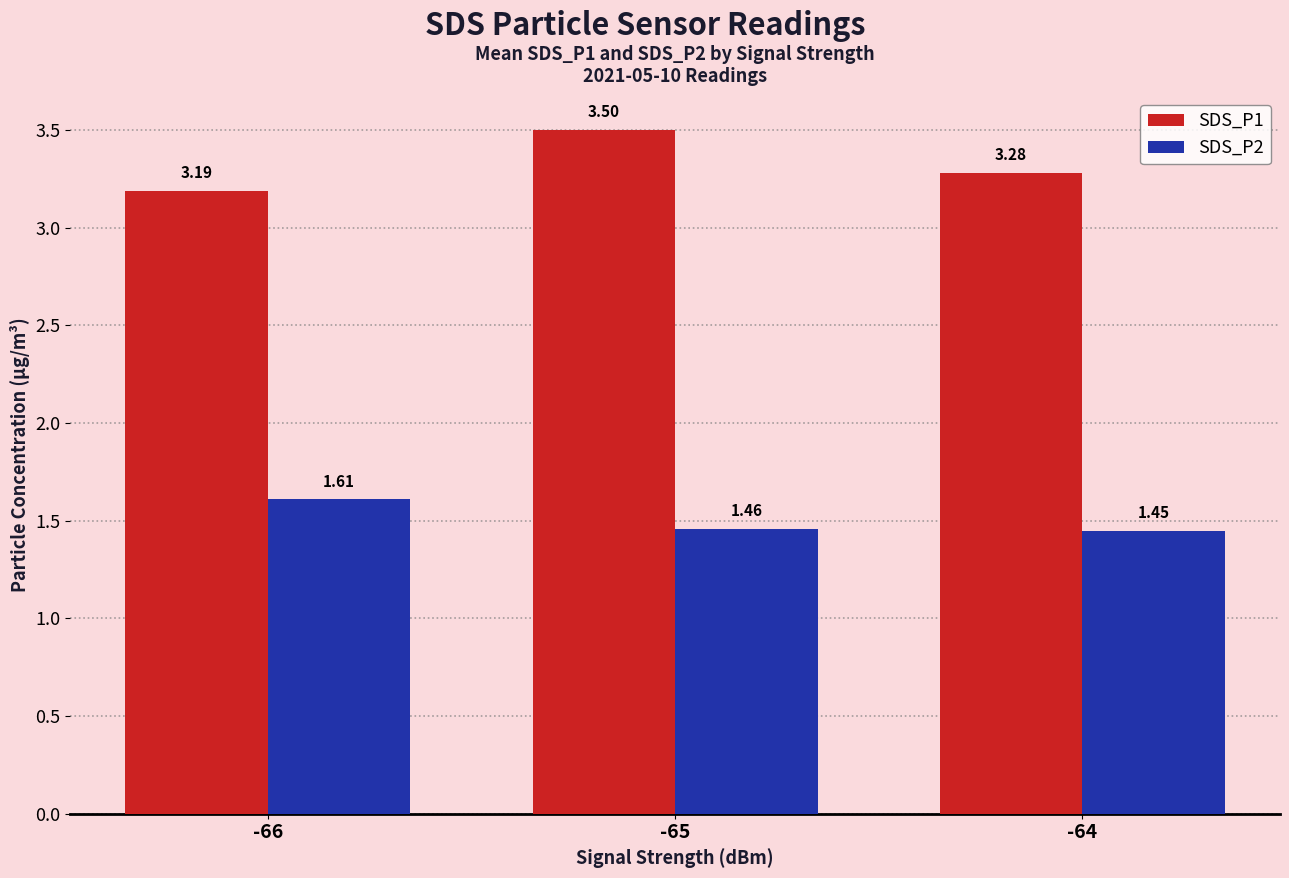

What are all the series names shown in the legend?

SDS_P1, SDS_P2